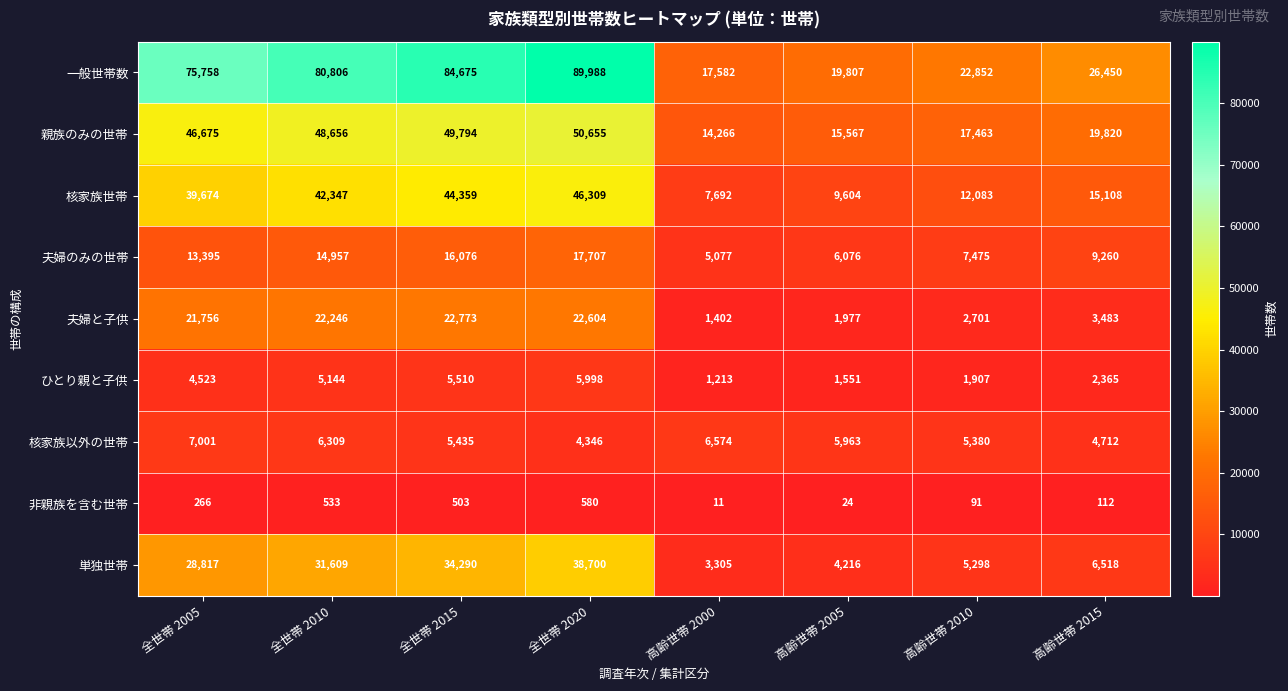

At which category does the chart reach its peak across all series?

全世帯 2020